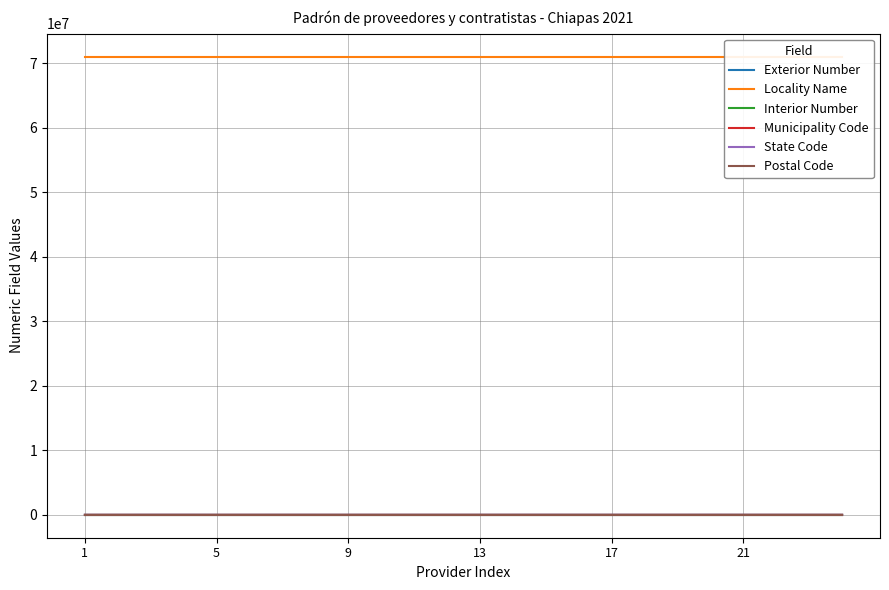

Read the Municipality Code value at 10, to the nearest 10.

80